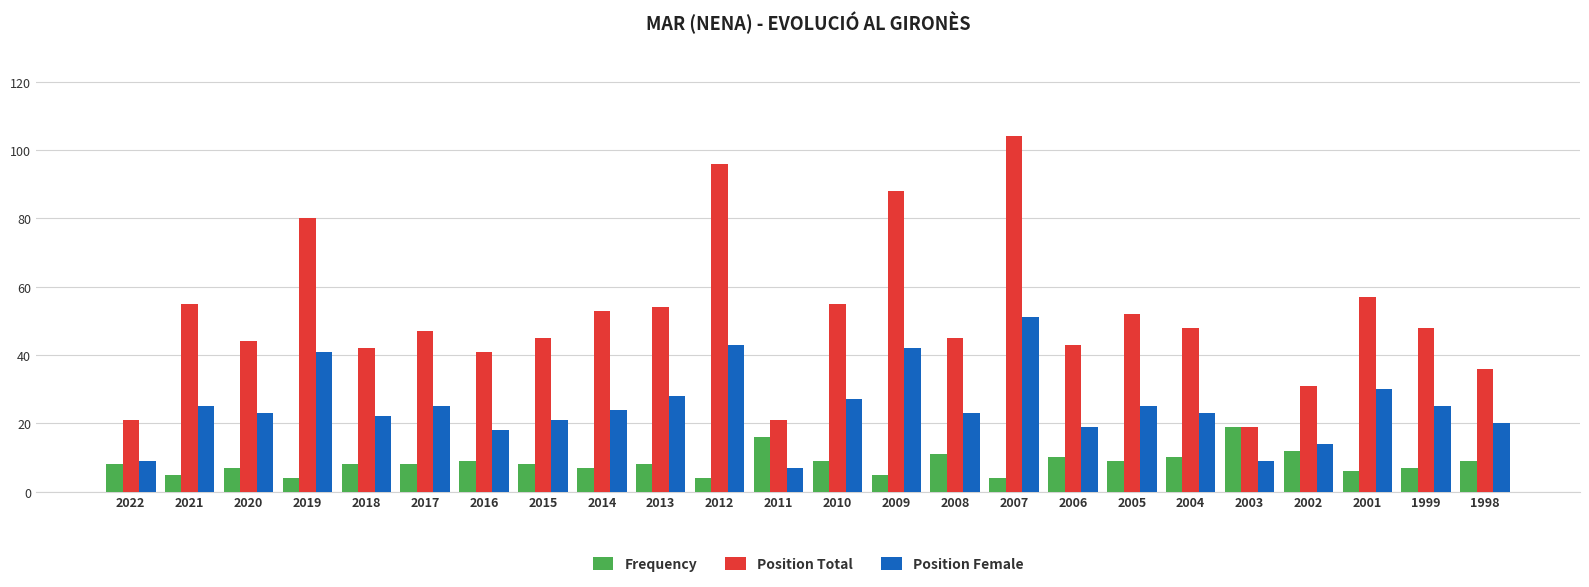

What is the value of the Frequency bar at the 16th from the left?

4